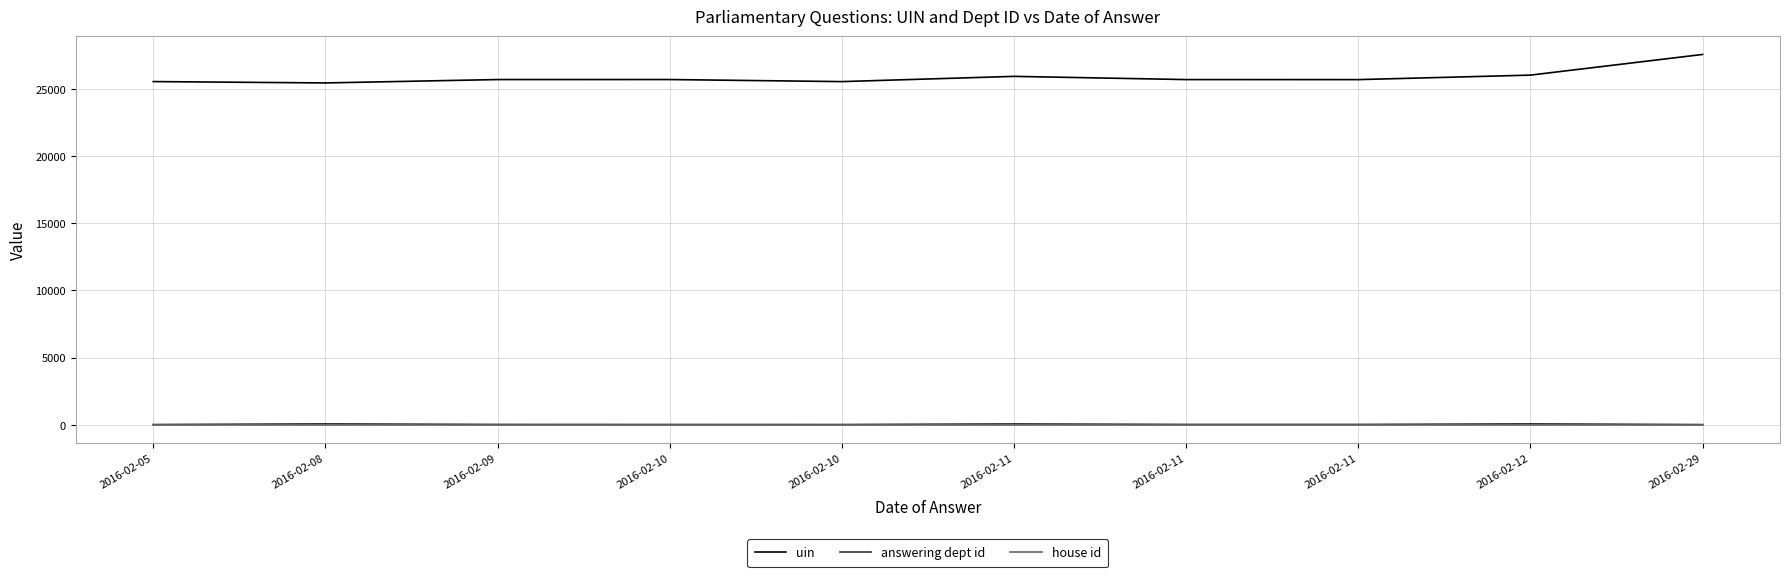

Is this an area chart (filled region under the line)?

No